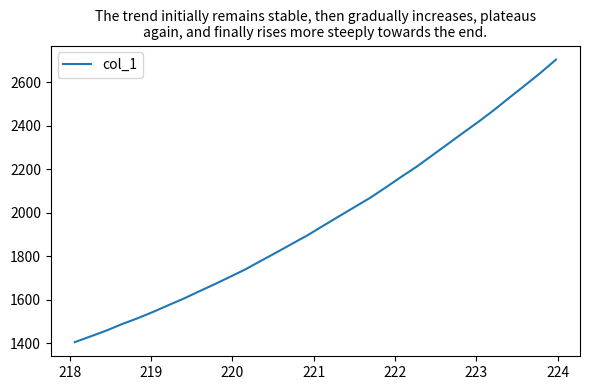

What is the greatest value displayed?

2703.7